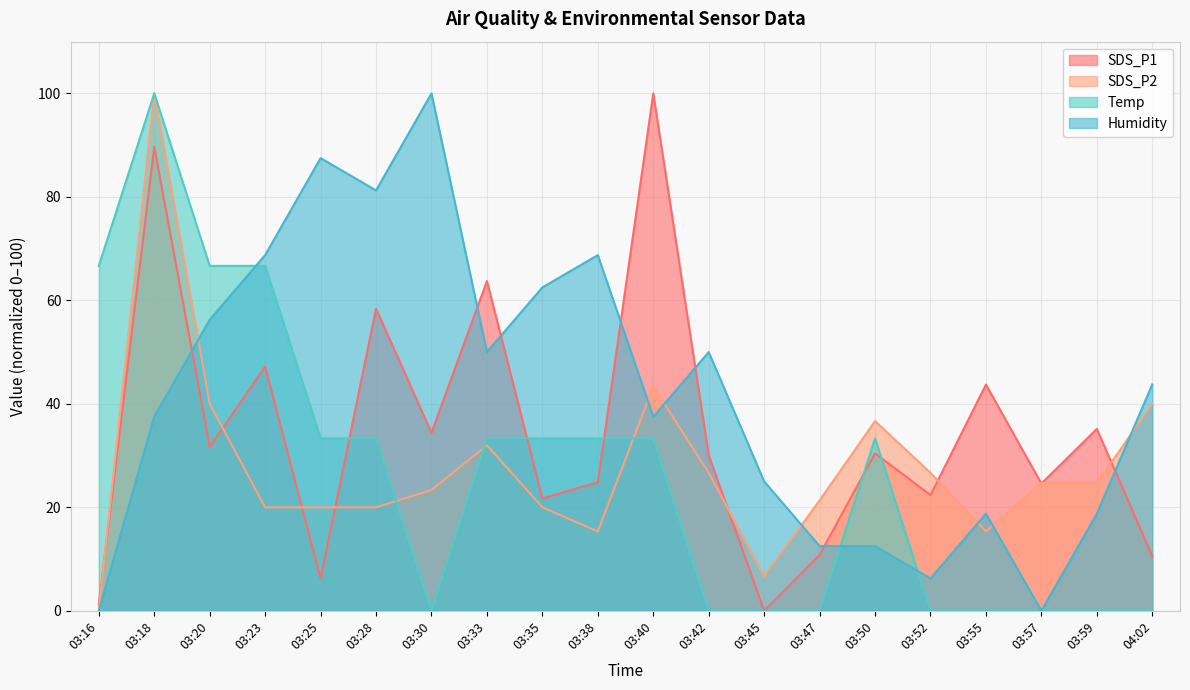

Reading left to right, list all the values displayed in this chart.

SDS_P1: 03:16=1.2	03:18=89.7	03:20=31.7	03:23=47.2	03:25=6.2	03:28=58.4	03:30=34.4	03:33=63.7	03:35=21.7	03:38=24.8	03:40=100.0	03:42=30.1	03:45=0.0	03:47=10.8	03:50=30.4	03:52=22.4	03:55=43.7	03:57=24.6	03:59=35.2	04:02=10.6
SDS_P2: 03:16=0.0	03:18=100.0	03:20=40.0	03:23=20.0	03:25=20.0	03:28=20.0	03:30=23.3	03:33=32.0	03:35=20.0	03:38=15.3	03:40=43.3	03:42=26.7	03:45=6.7	03:47=21.3	03:50=36.7	03:52=26.7	03:55=15.3	03:57=24.7	03:59=24.7	04:02=40.0
Temp: 03:16=66.7	03:18=100.0	03:20=66.7	03:23=66.7	03:25=33.3	03:28=33.3	03:30=0.0	03:33=33.3	03:35=33.3	03:38=33.3	03:40=33.3	03:42=0.0	03:45=0.0	03:47=0.0	03:50=33.3	03:52=0.0	03:55=0.0	03:57=0.0	03:59=0.0	04:02=0.0
Humidity: 03:16=0.0	03:18=37.5	03:20=56.3	03:23=68.8	03:25=87.5	03:28=81.3	03:30=100.0	03:33=50.0	03:35=62.5	03:38=68.8	03:40=37.5	03:42=50.0	03:45=25.0	03:47=12.5	03:50=12.5	03:52=6.3	03:55=18.8	03:57=0.0	03:59=18.8	04:02=43.8